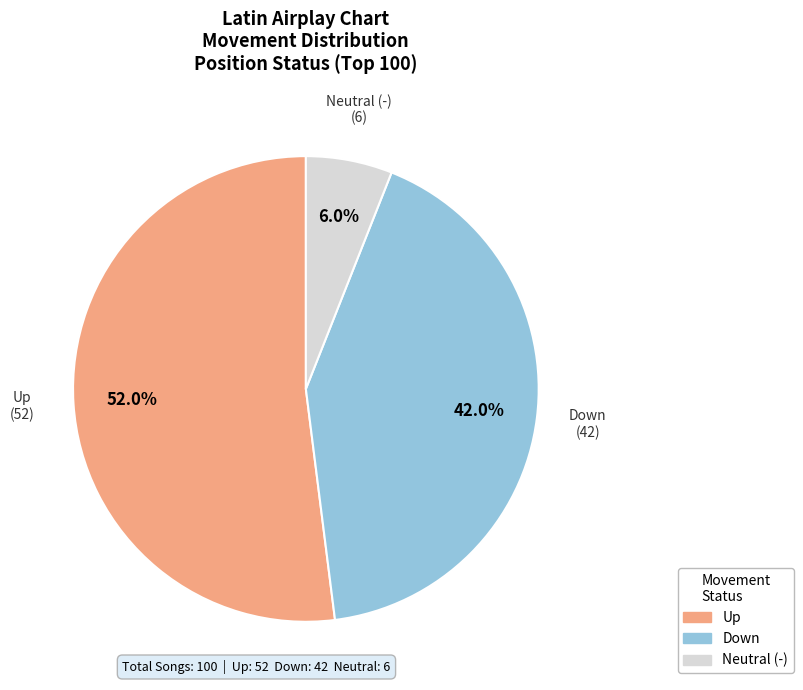

Does any single category account for the majority?

Yes